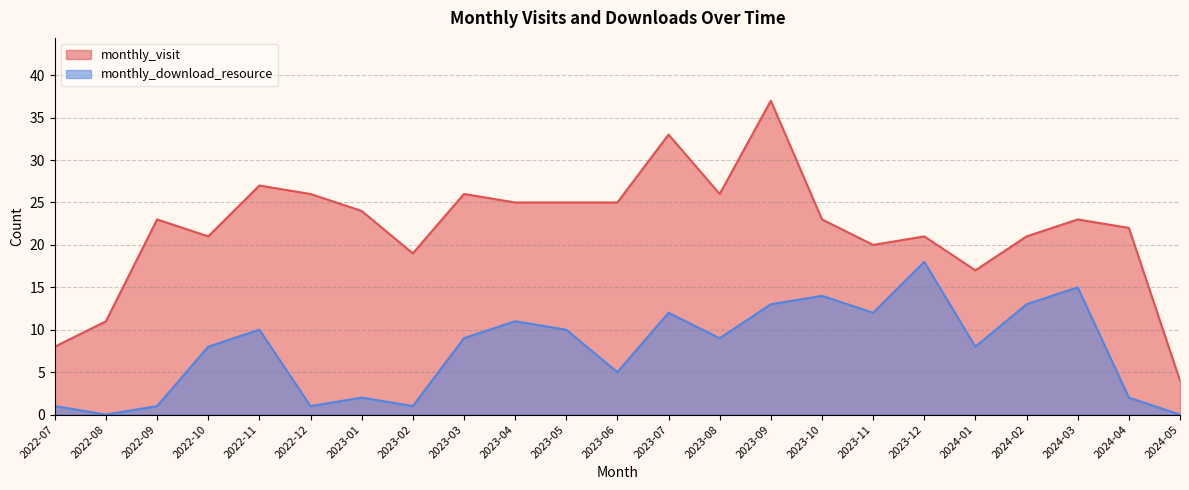

At which label does monthly_download_resource first exceed 9?

2022-11